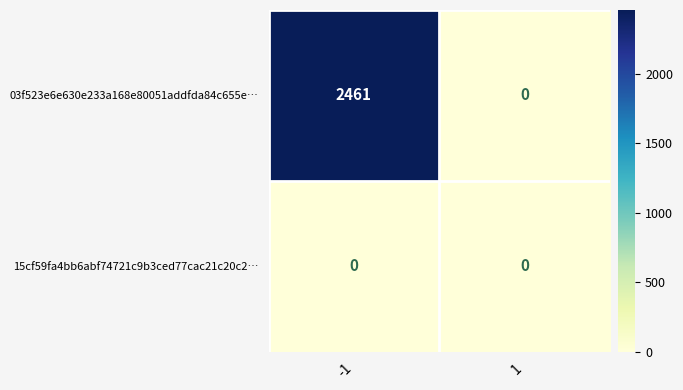

List the series in order of their peak value, highest first.

03f523e6e630e233a168e80051addfda84c655e…, 15cf59fa4bb6abf74721c9b3ced77cac21c20c2…